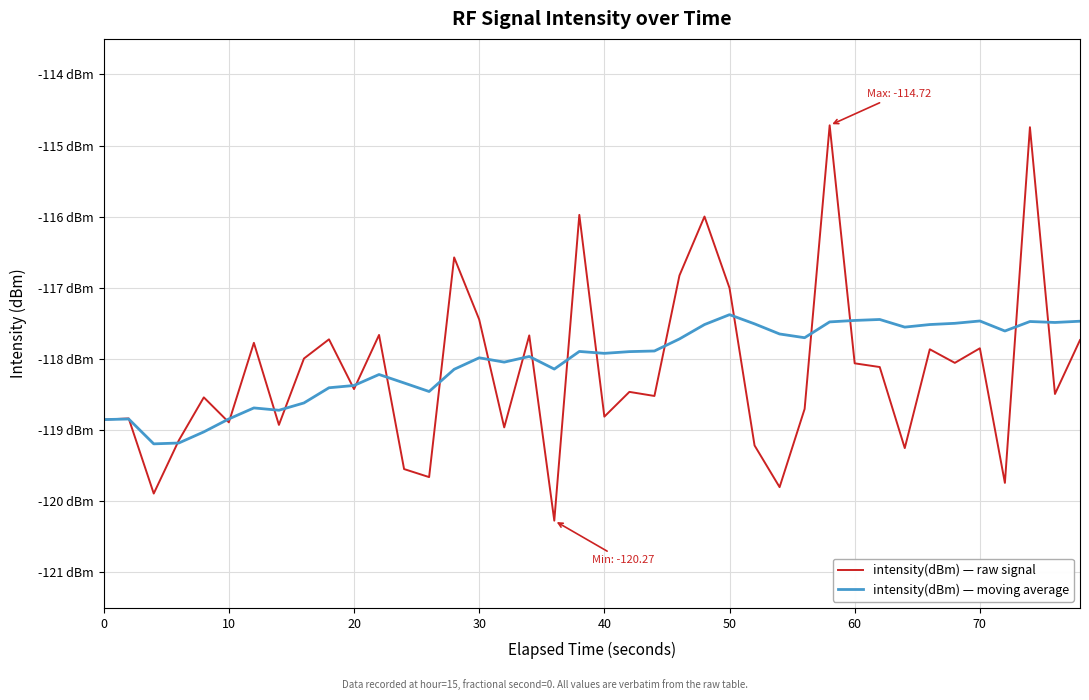

Does the chart have visible grid lines?

Yes